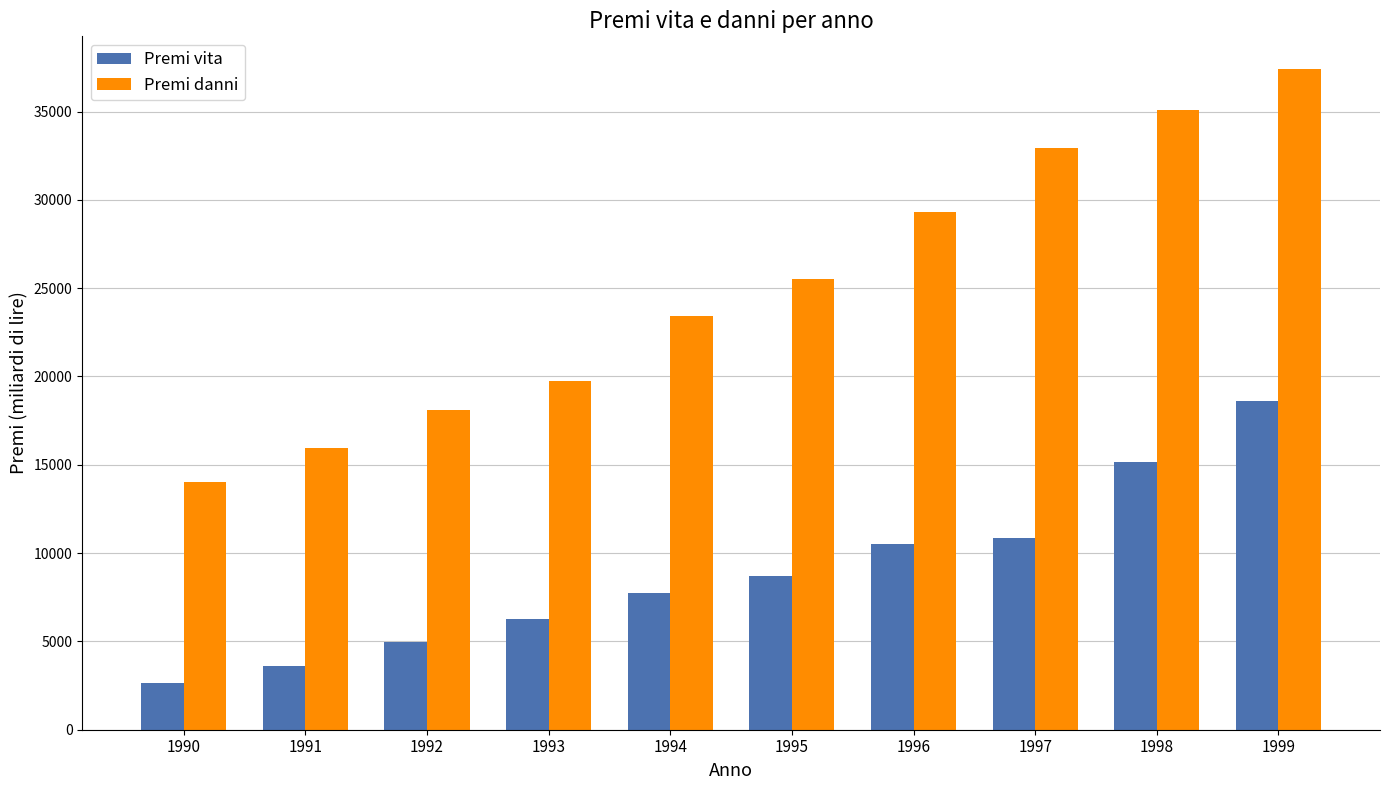

Reading left to right, transcribe all the data shown in this chart.

Premi vita: 1990=2635	1991=3623	1992=4941	1993=6259	1994=7741	1995=8729	1996=10541	1997=10870	1998=15152	1999=18611
Premi danni: 1990=14000	1991=15976	1992=18117	1993=19764	1994=23400	1995=25529	1996=29317	1997=32941	1998=35082	1999=37388